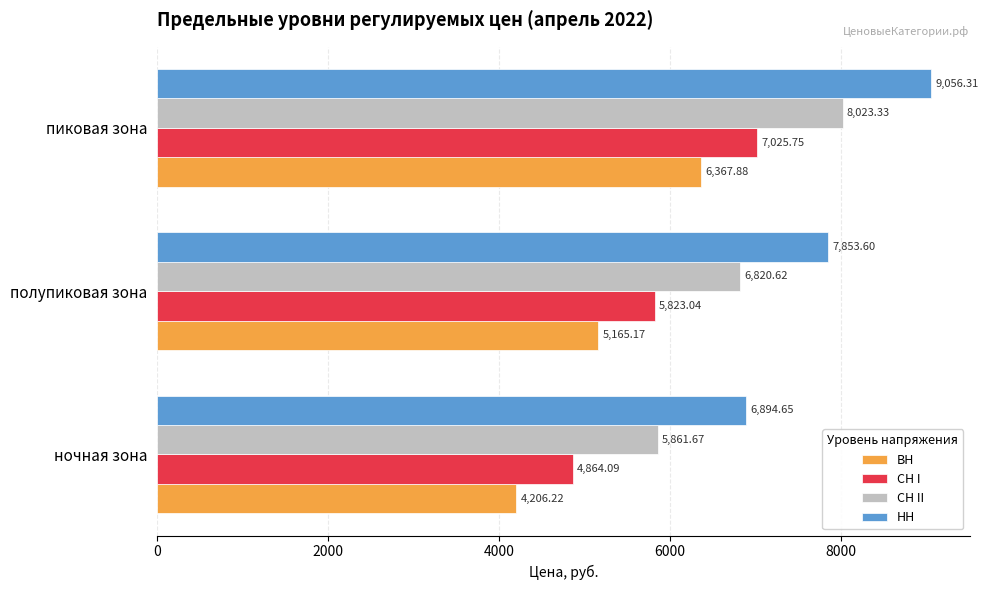

Count the number of data series in this chart.

4